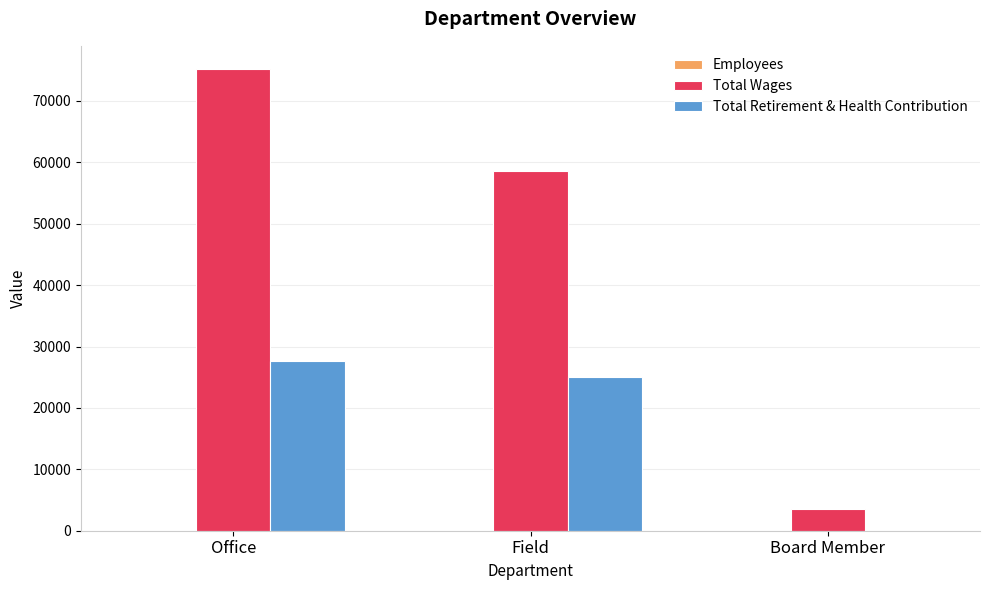

At which category is the sum across all series the highest?

Office